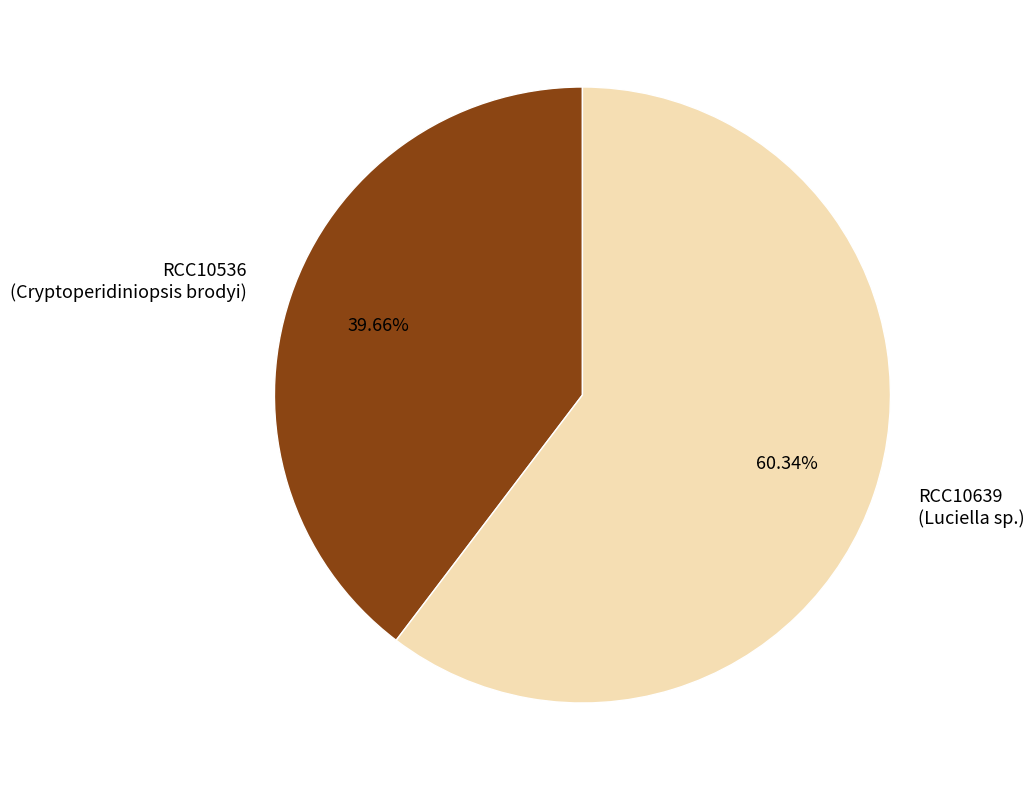

Which category has the biggest portion of the pie?

RCC10639